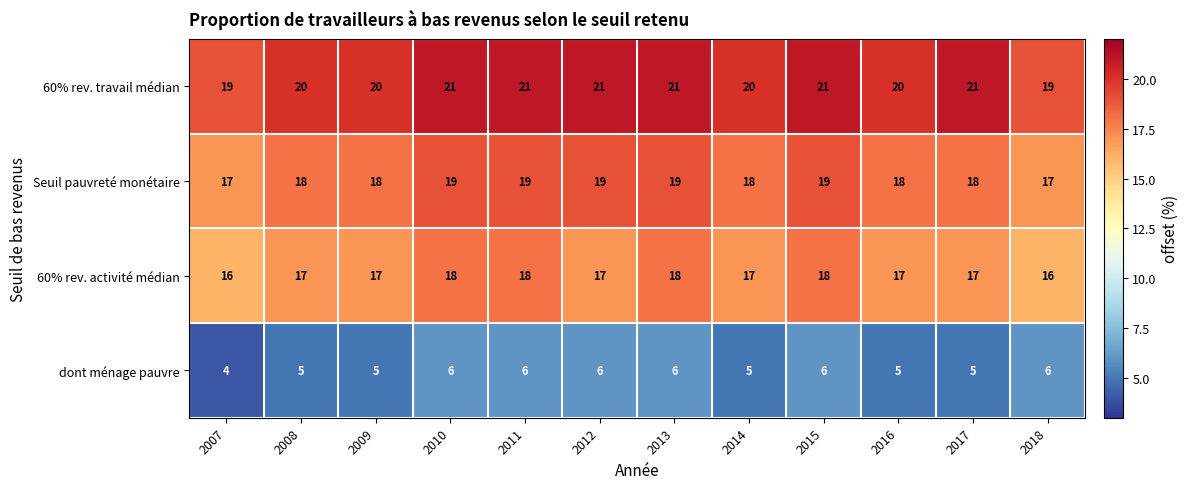

List the series in order of their peak value, lowest first.

dont ménage pauvre, 60% rev. activité médian, Seuil pauvreté monétaire, 60% rev. travail médian